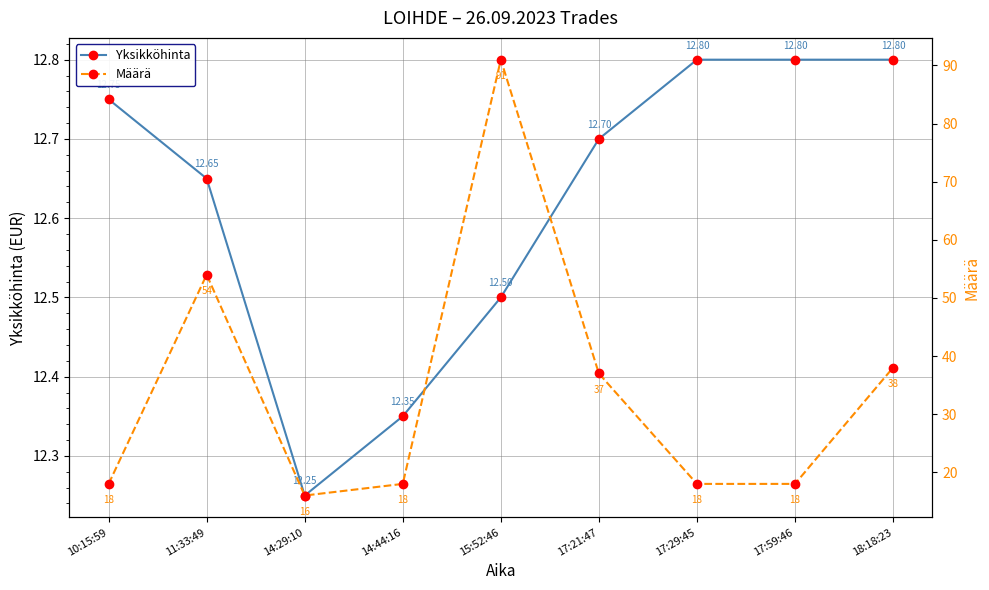

Does the chart display data point markers on the line(s)?

Yes